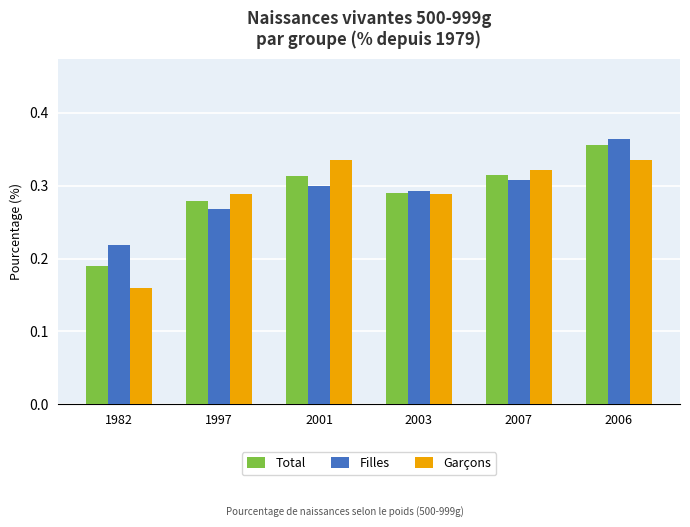

The value of Garçons at 2001 is 0.5. True or false?

False